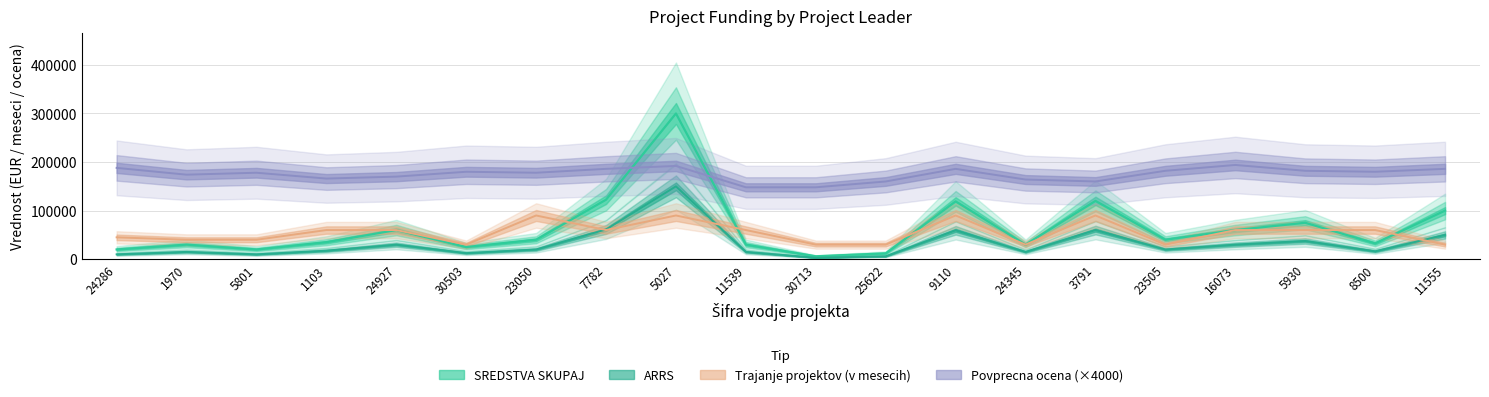

In ARRS, how many points are higher than both neighbors (excluding endpoints)?

6